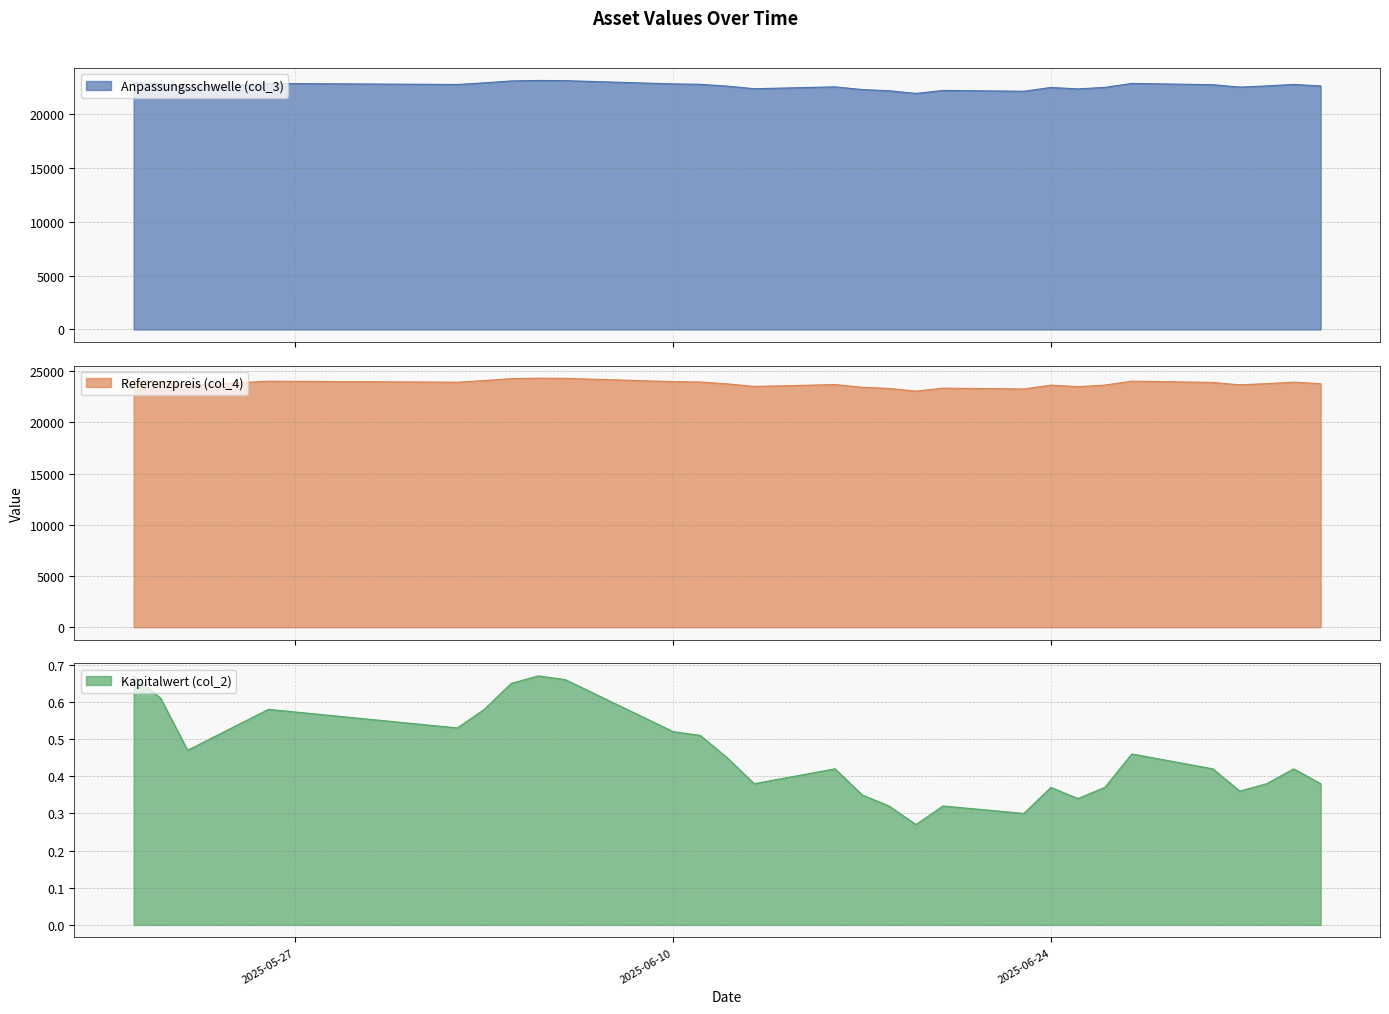

What is the highest value of the Anpassungsschwelle (col_3) series?

23107.4